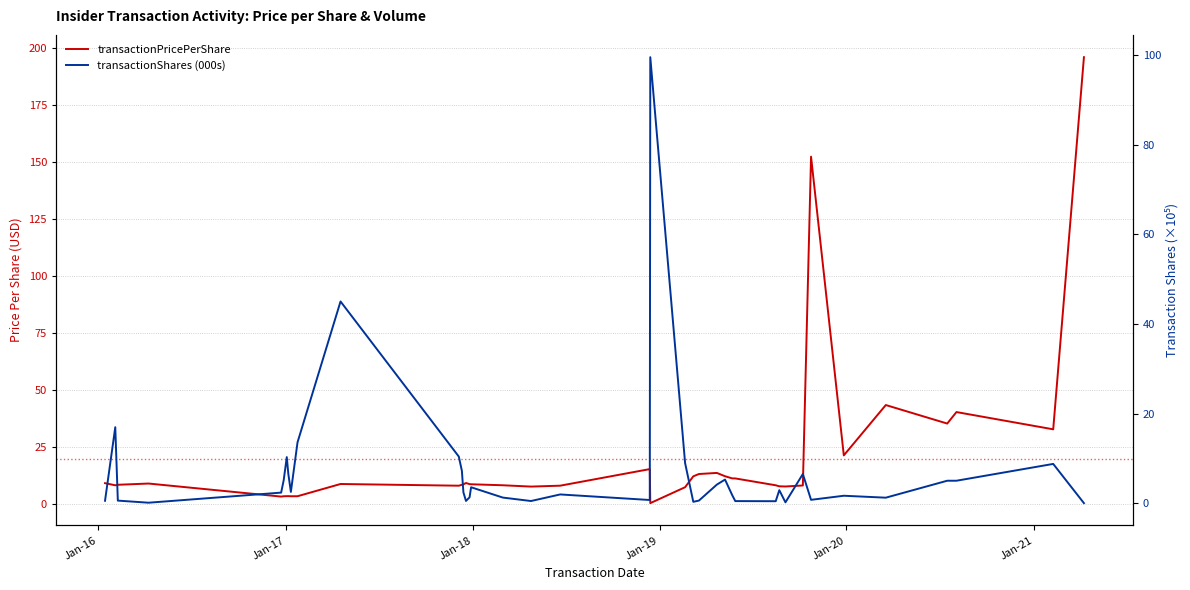

The transactionPricePerShare series shows 18.6 at 23. True or false?

False